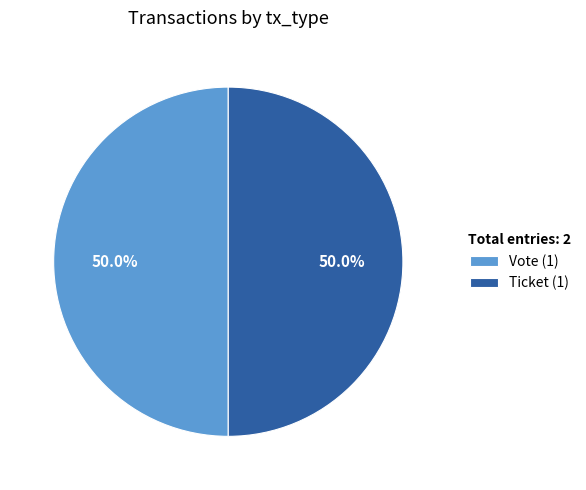

Combined, what portion of the pie is Vote (1) and Ticket (1)?

100.0%